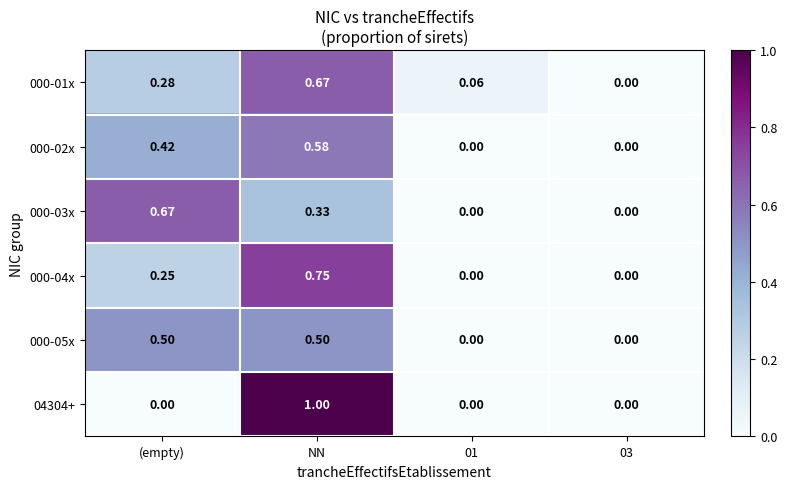

At which category is the sum across all series the highest?

NN